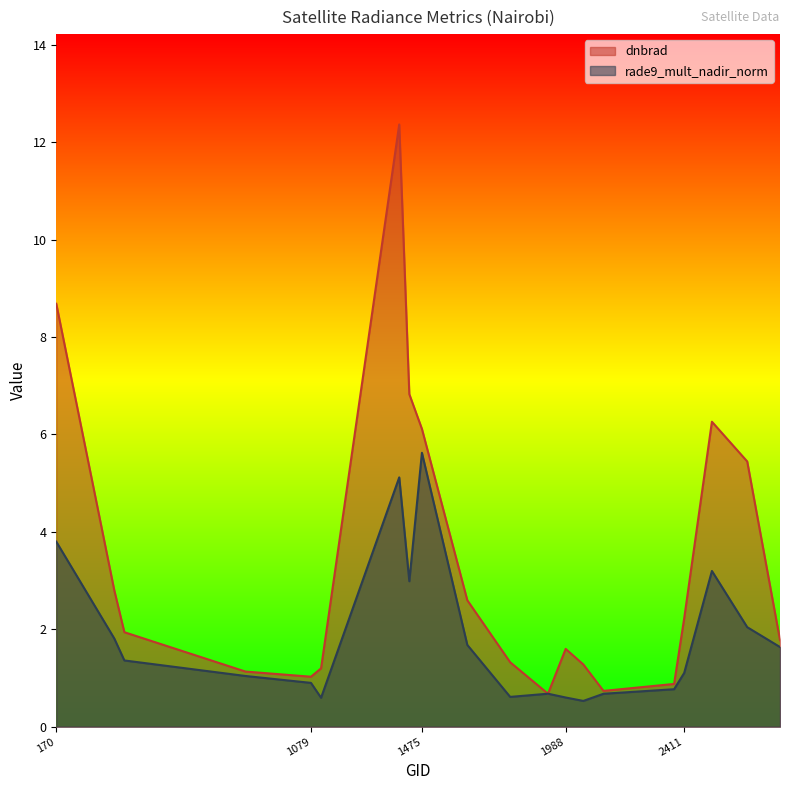

Between 1115 and 2510, which series saw the biggest shift?

dnbrad